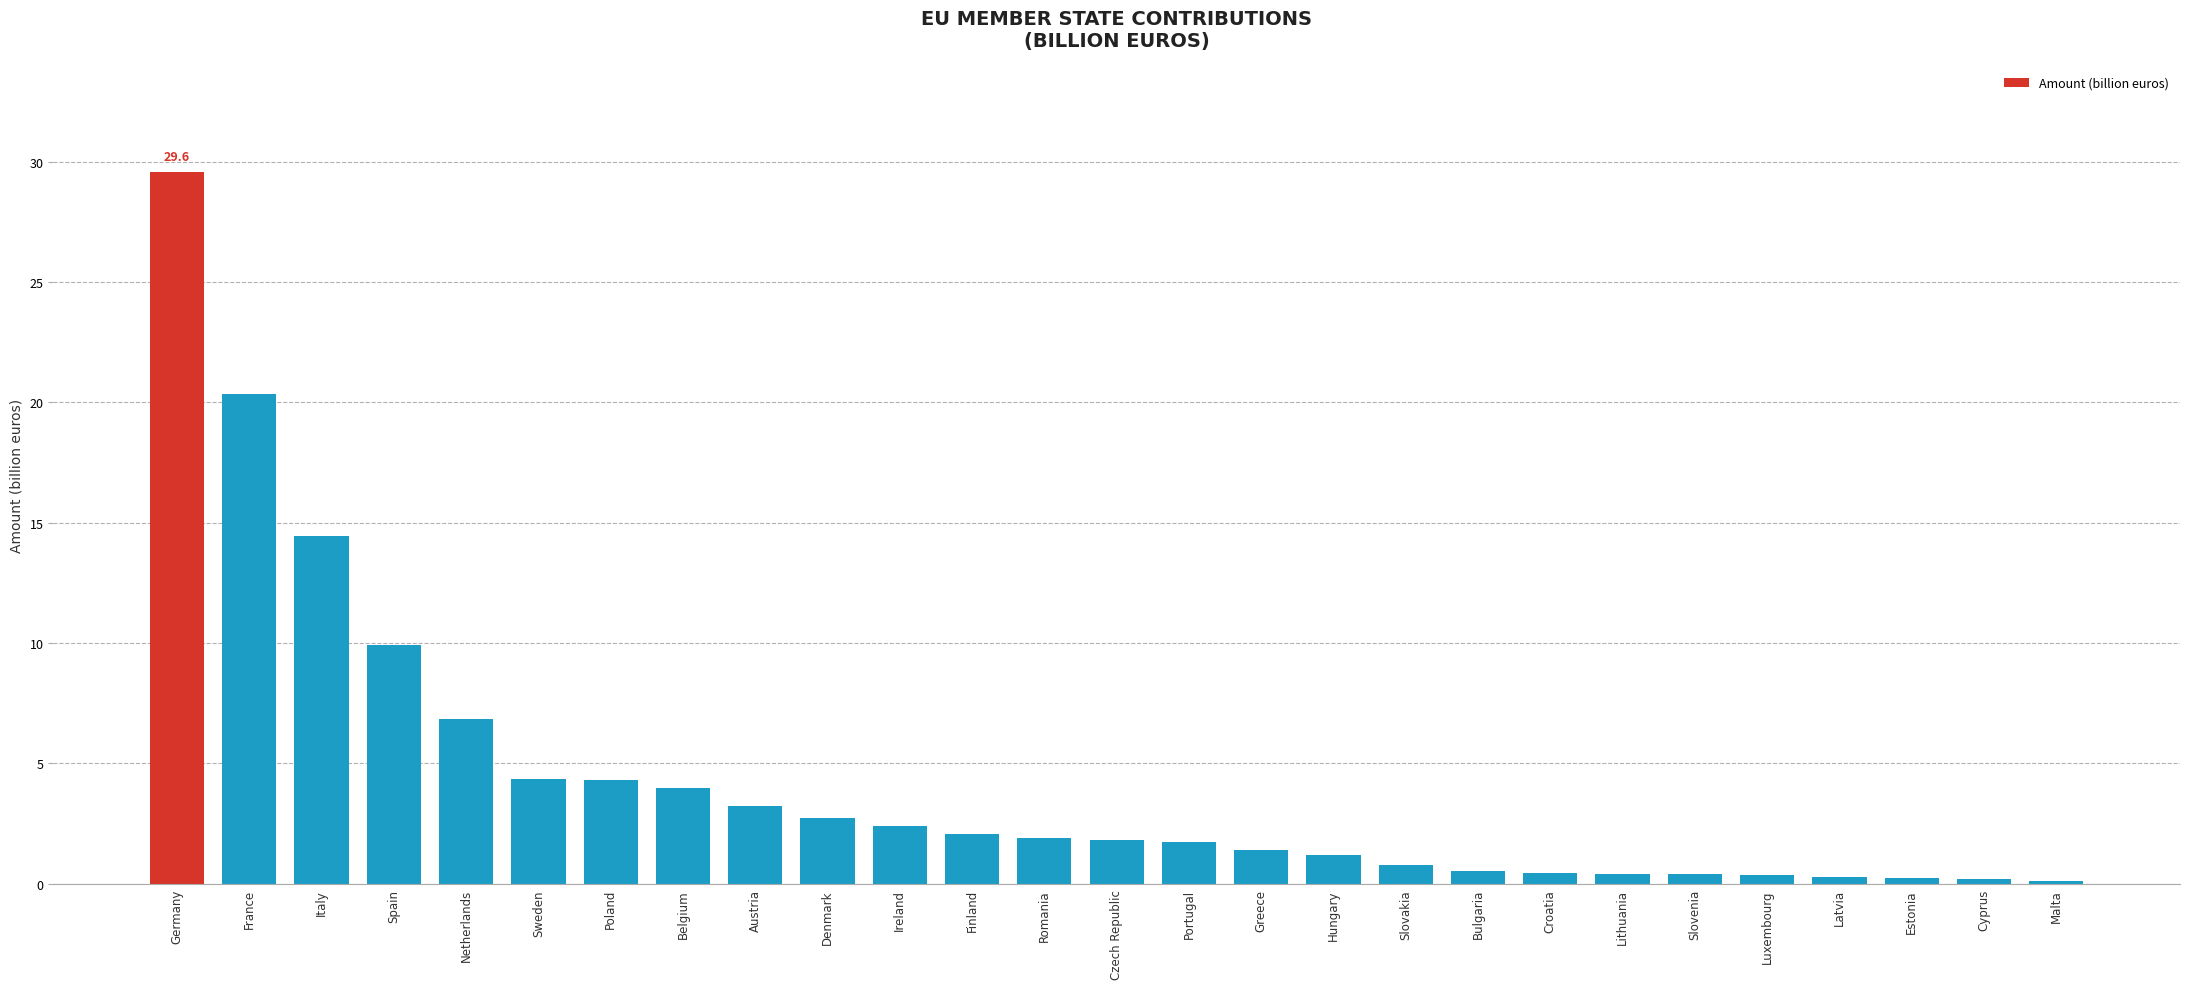

Count the number of values greater than 1.

17